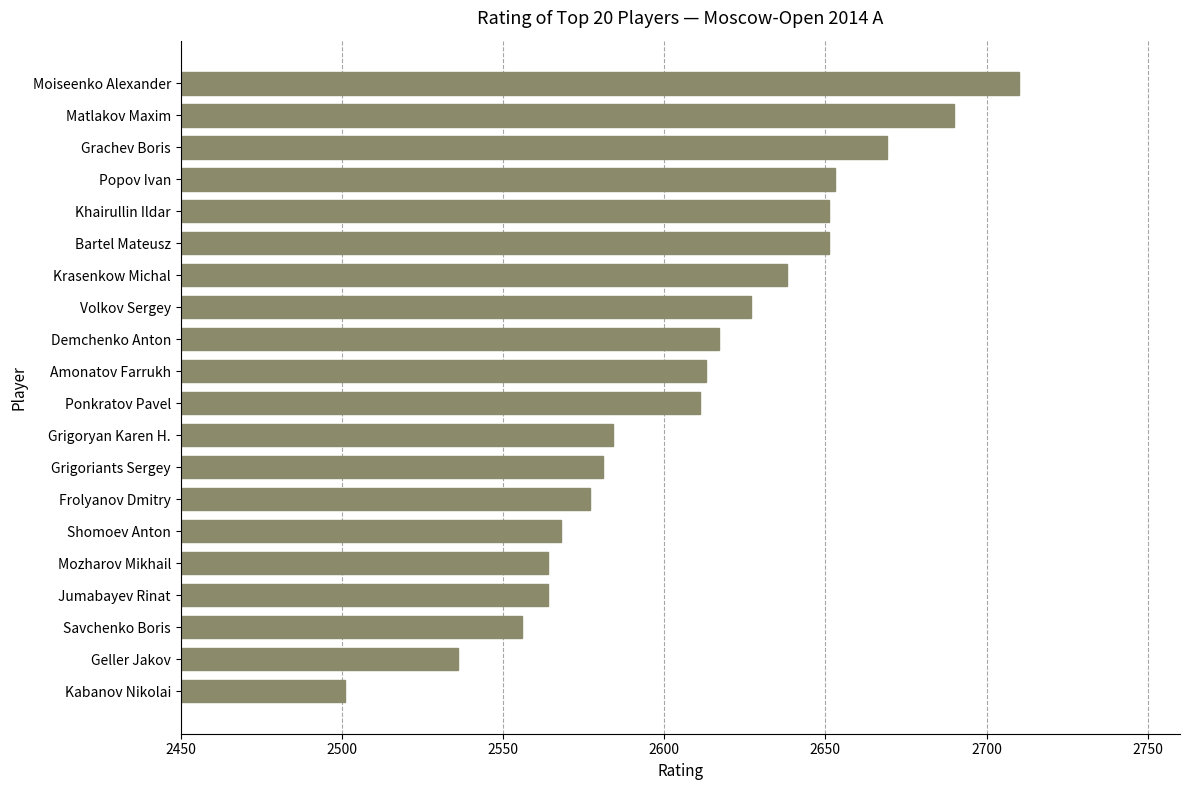

Which has a higher value, Bartel Mateusz or Matlakov Maxim?

Matlakov Maxim